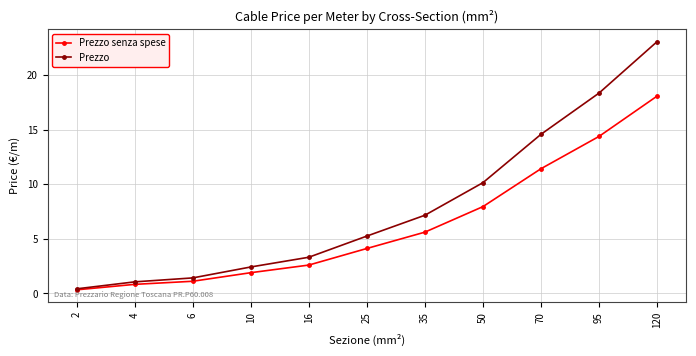

What is the value of the Prezzo senza spese point at the 9th from the left?

11.4